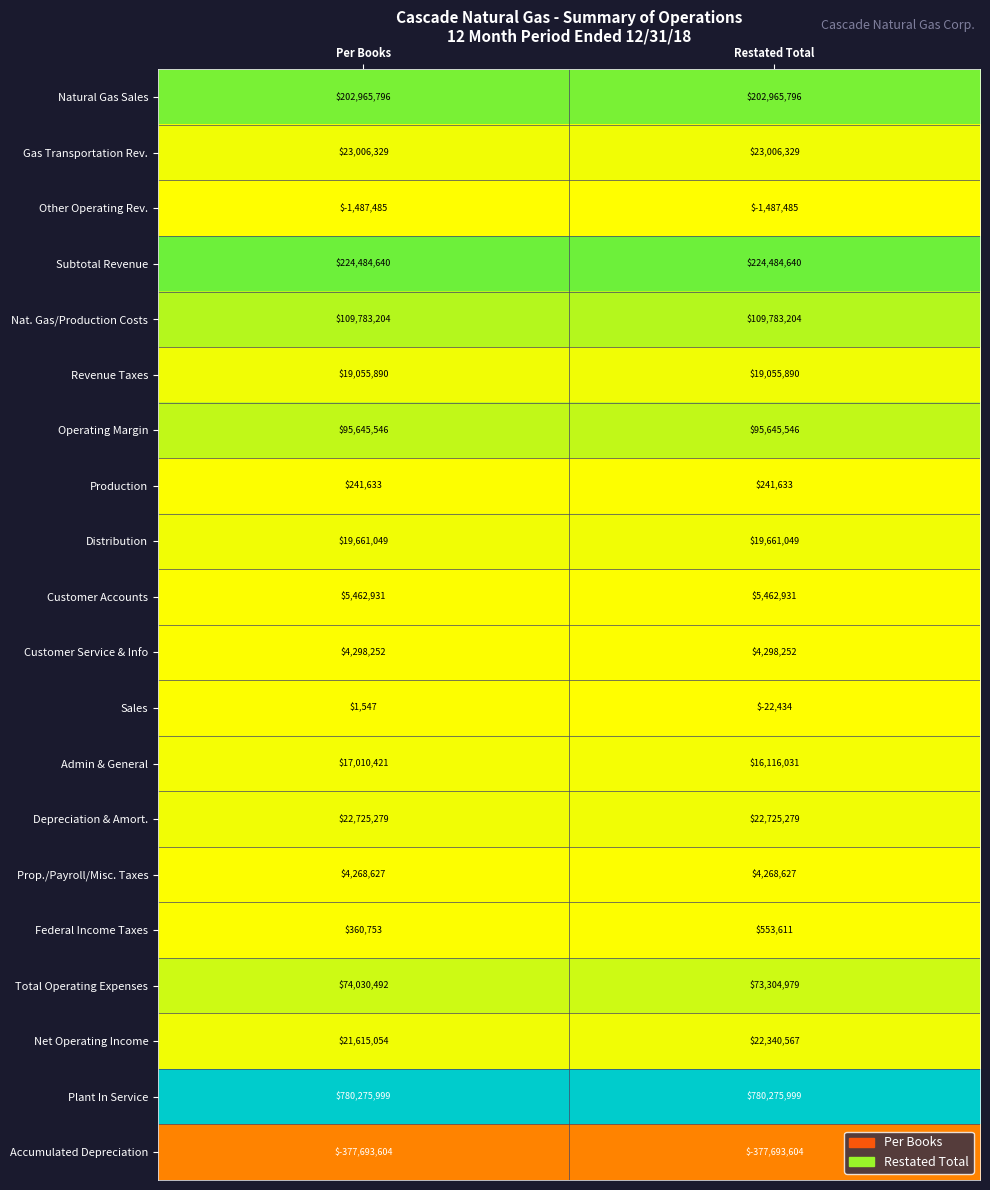

What is the total value across all series at Restated Total?

1244986840